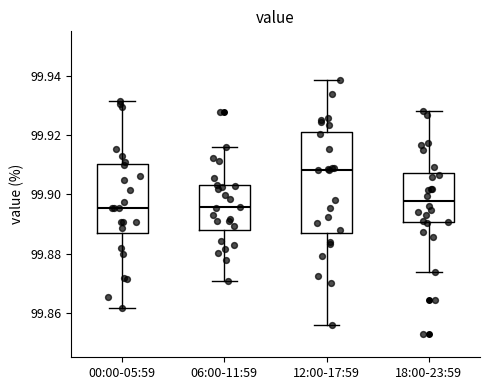

Which box has the highest median line?

12:00-17:59